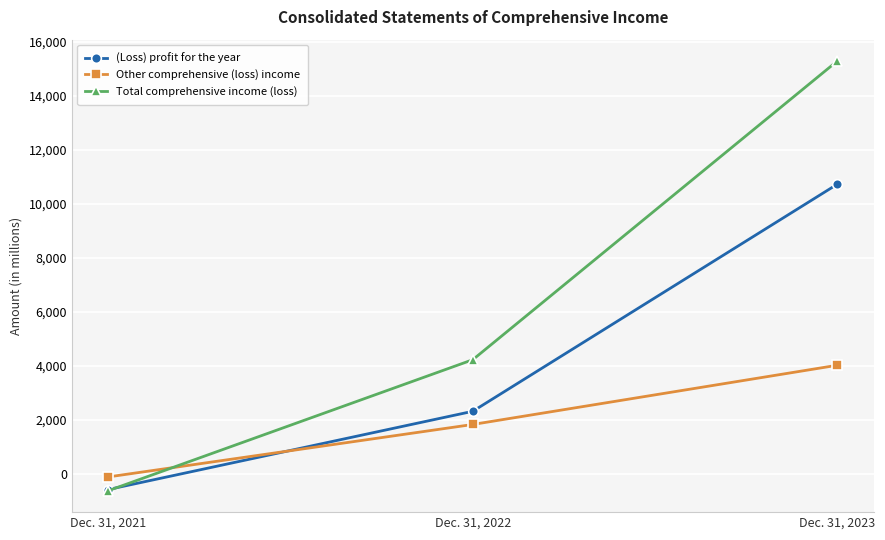

Count the number of categories in the chart.

3